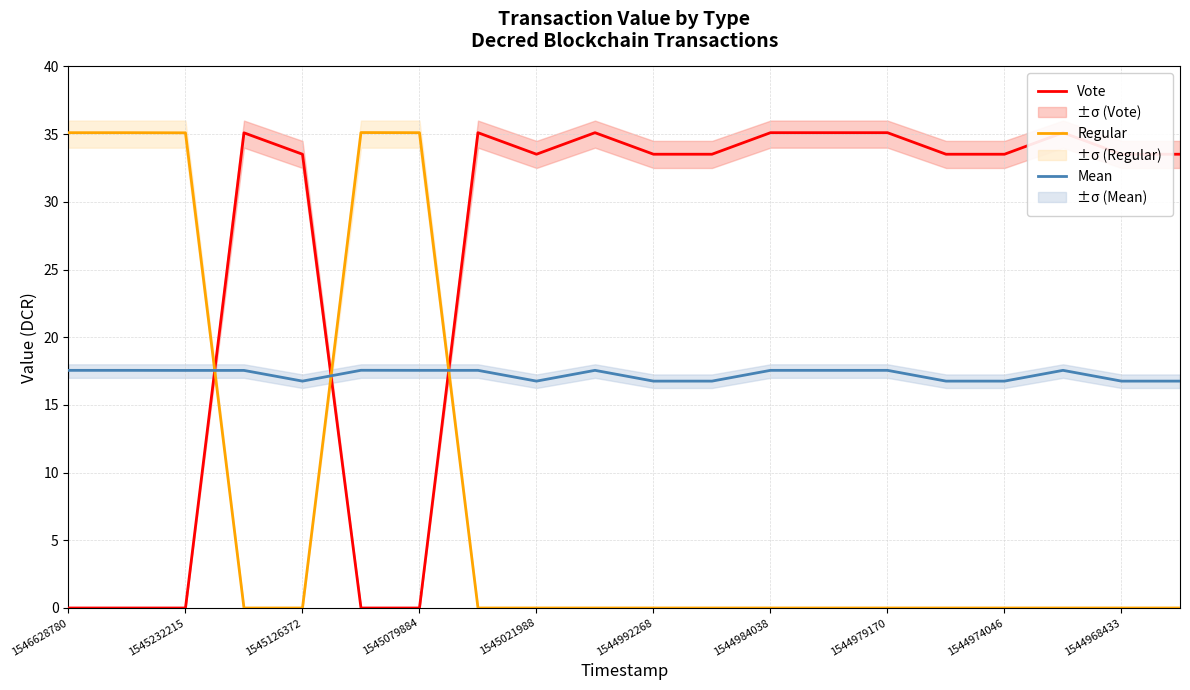

How many intersections are there between Mean and Regular?

3